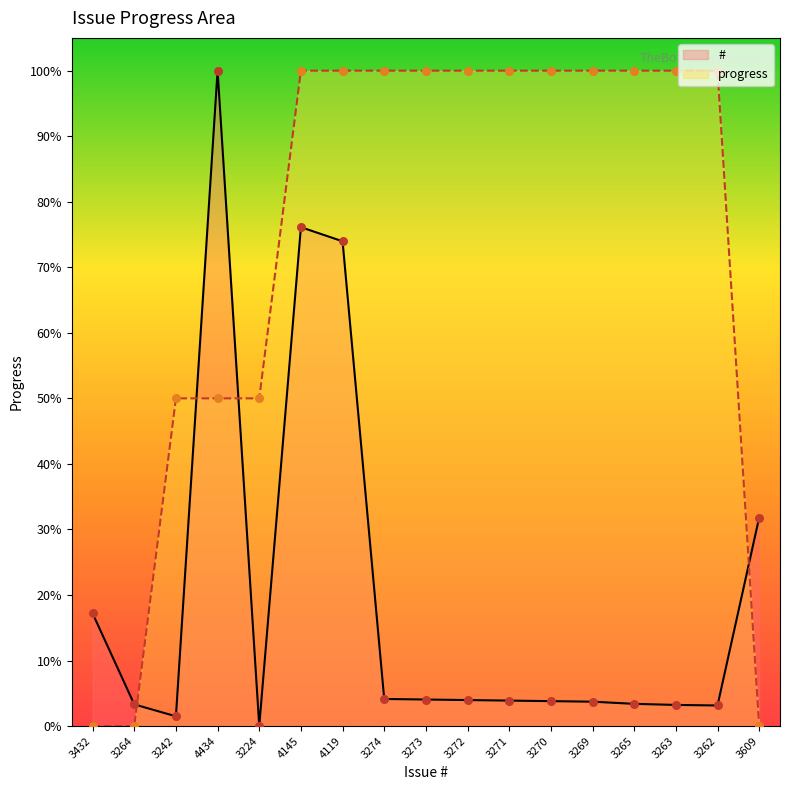

Which series has the largest Y range (max minus min)?

#